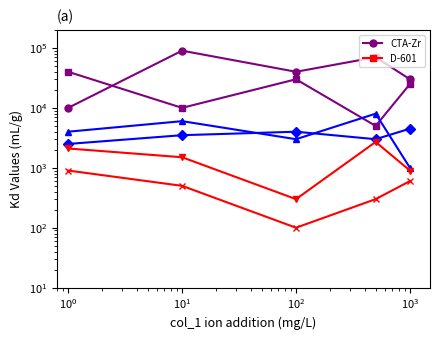

Is it true that col_3 equals 4394 at $\mathdefault{10^{1}}$?

False